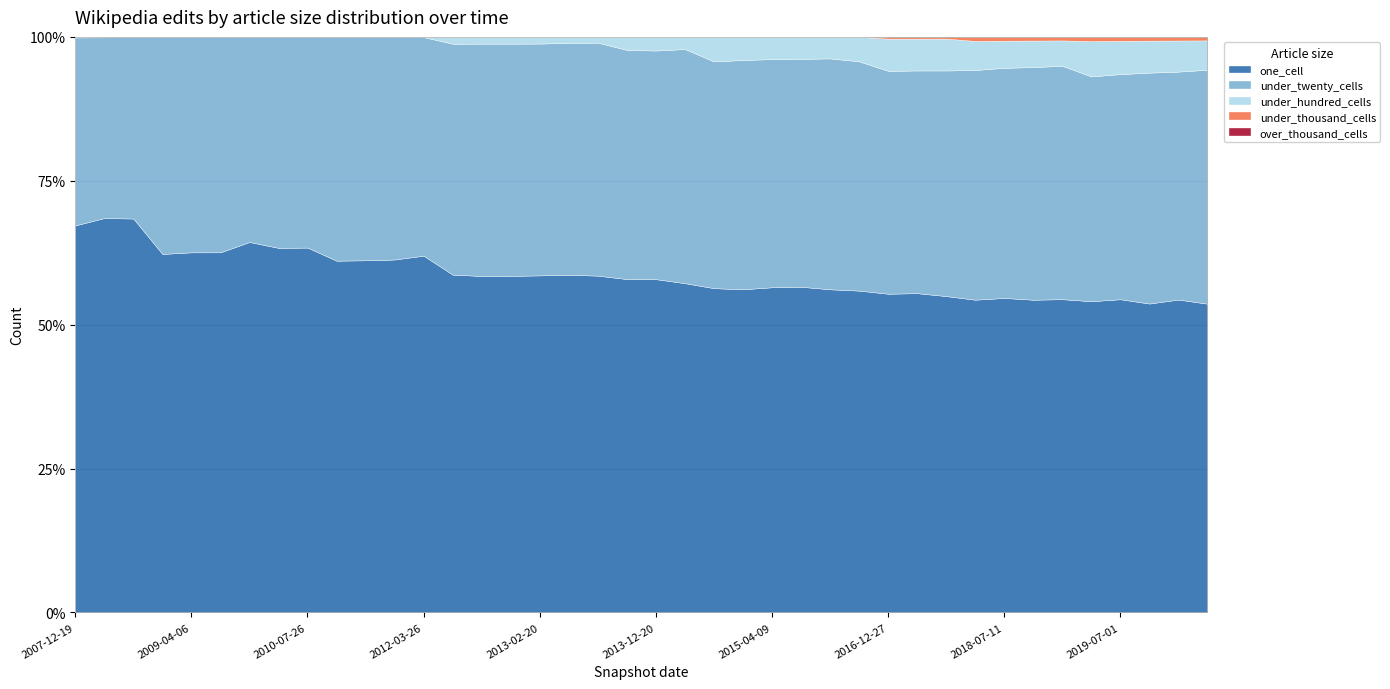

What is the lowest value of the one_cell series?

53.6